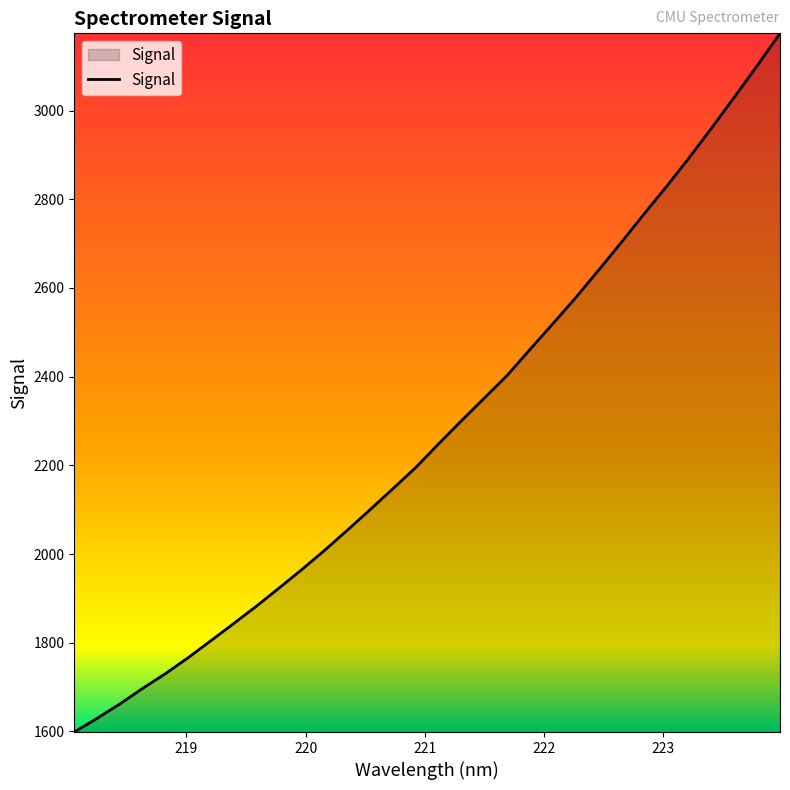

What is the difference between the maximum and minimum values?

1575.7